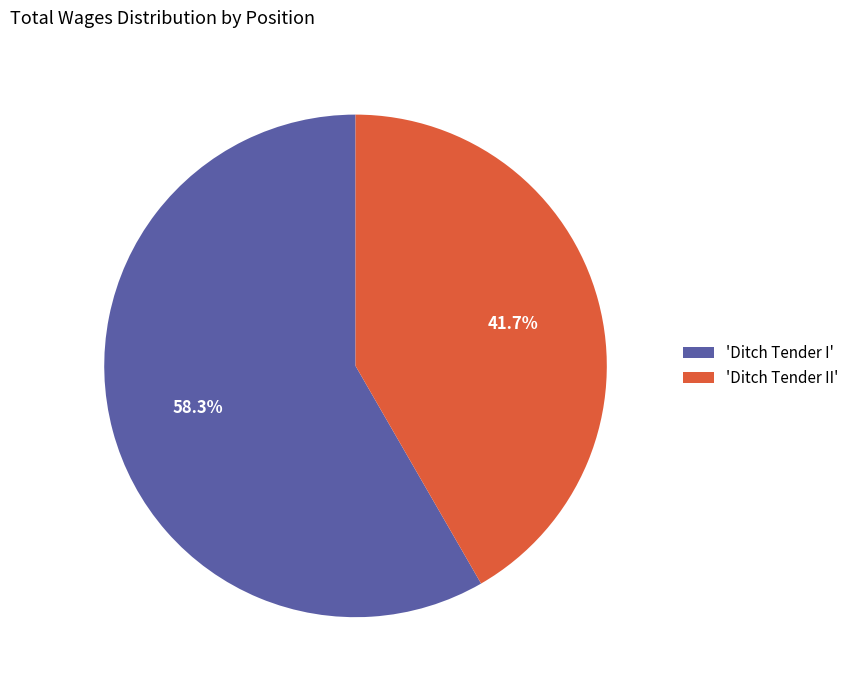

Which slice is the largest?

'Ditch Tender I'